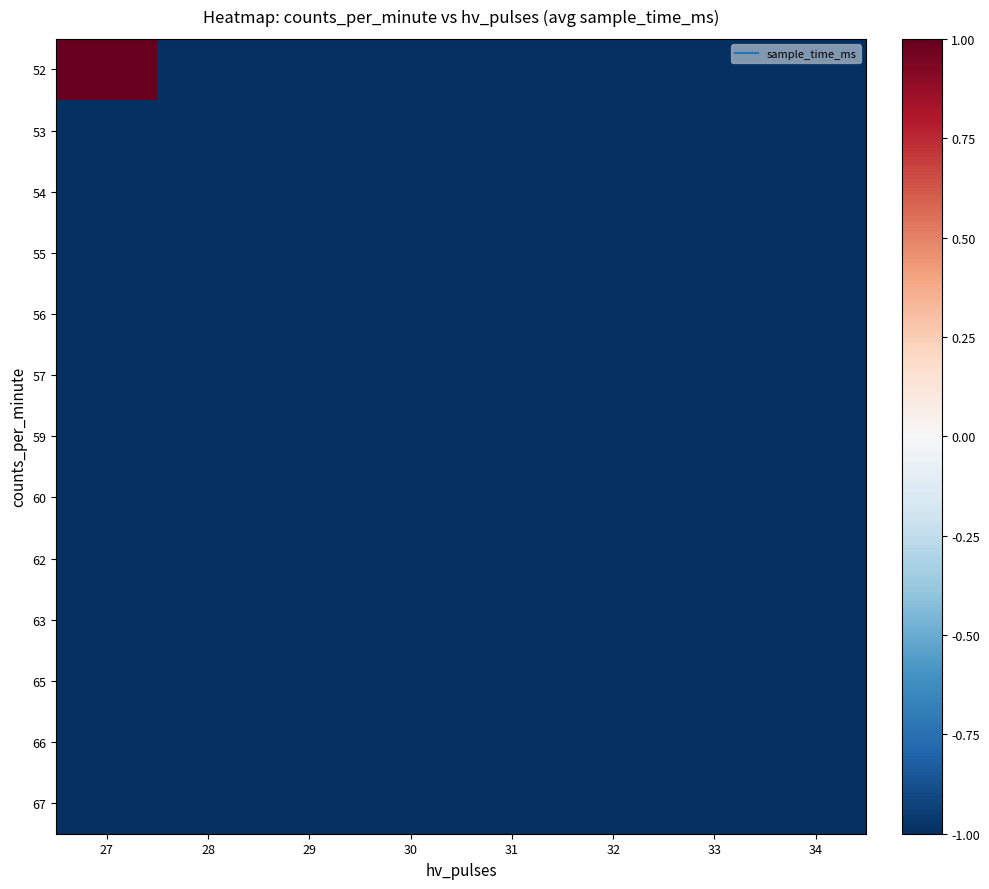

At which category does the chart reach its minimum across all series?

28